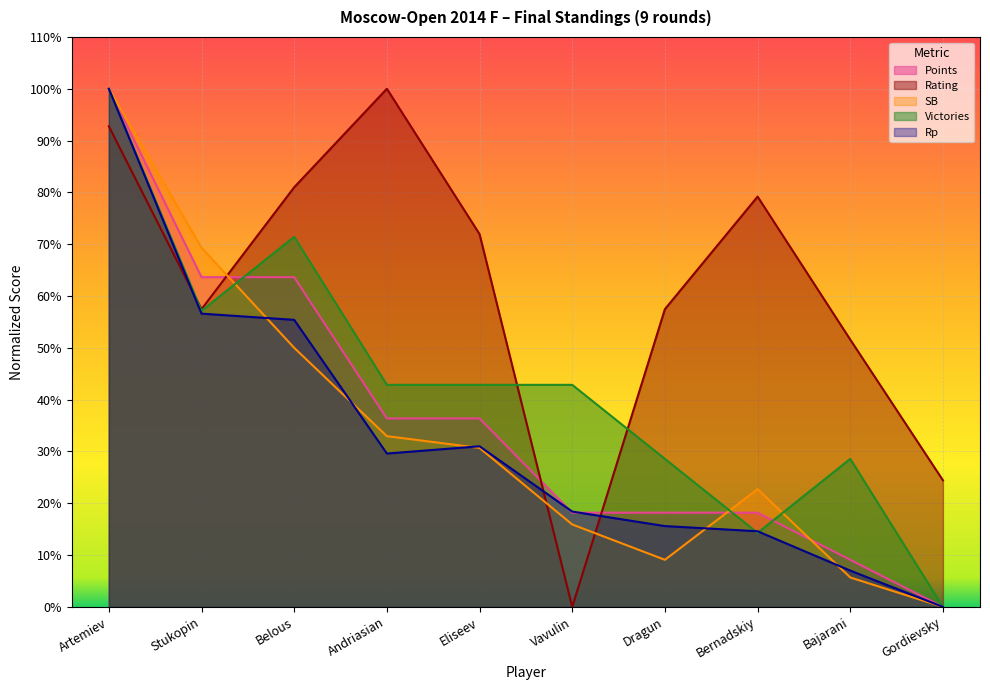

Rank the series at Andriasian from lowest to highest value.

Rp, SB, Points, Victories, Rating